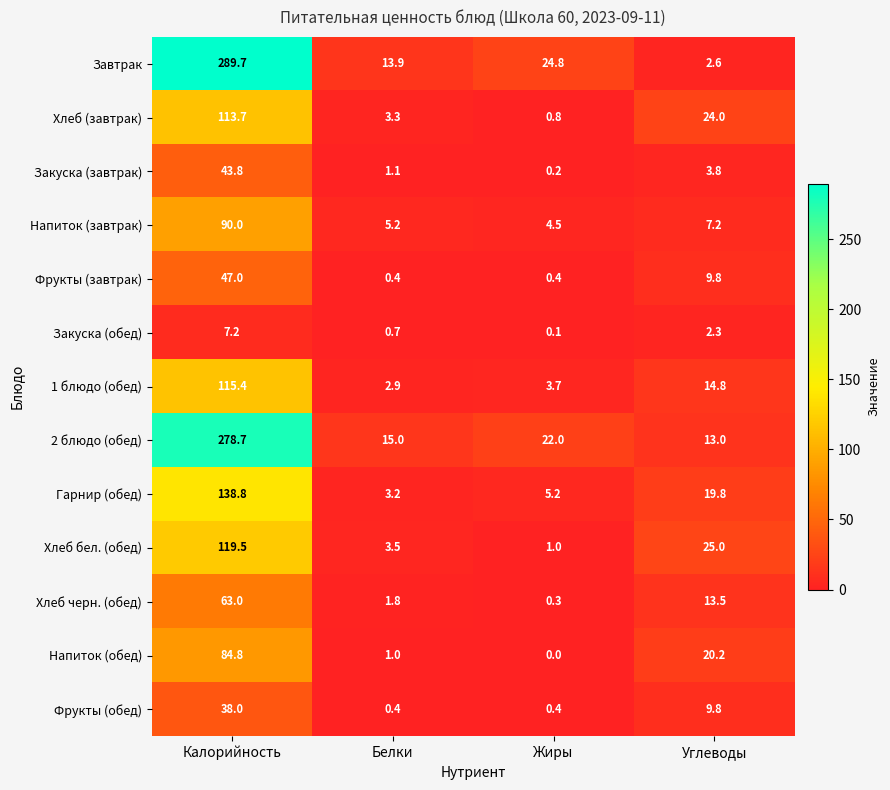

What is the sum of all 2 блюдо (обед) values?

328.7